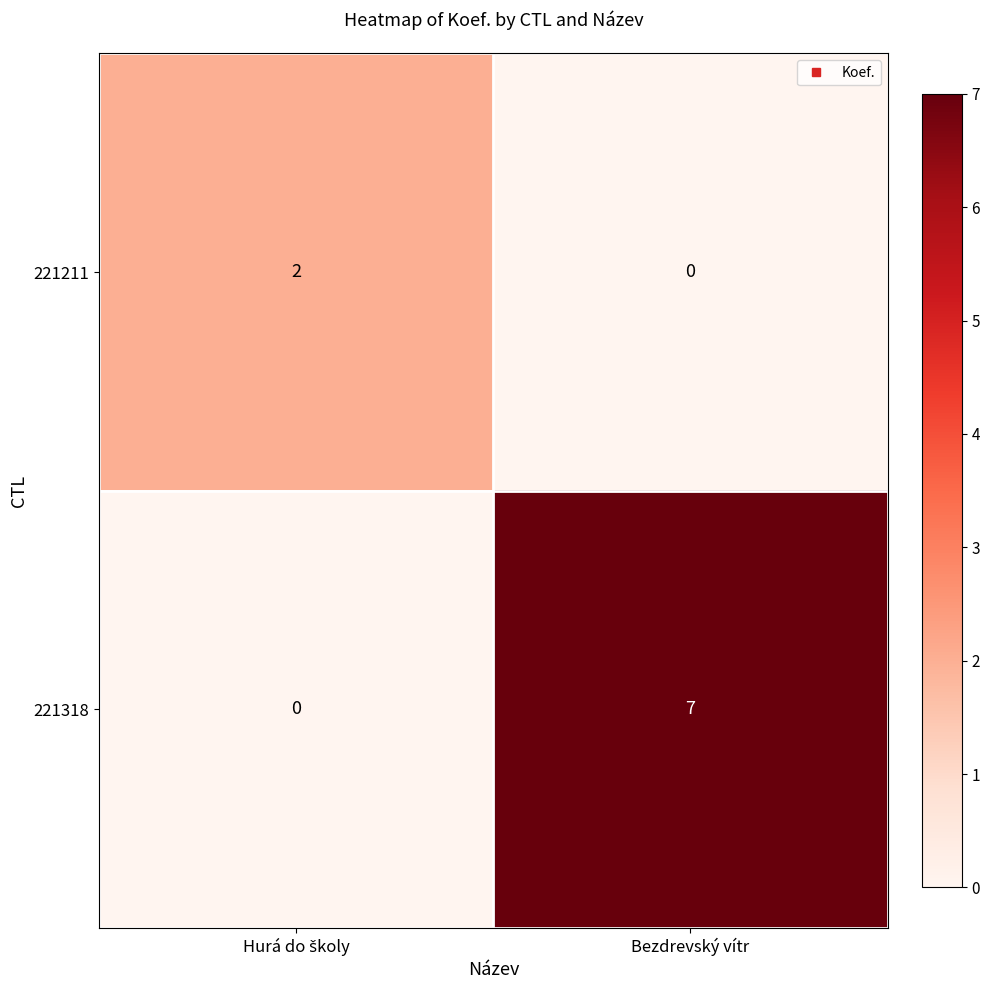

Rank the series by their average value, from lowest to highest.

221211, 221318